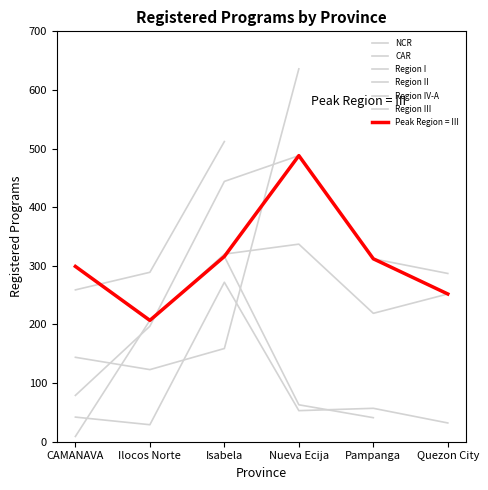

True or false: CAR and NCR cross at least once.

False